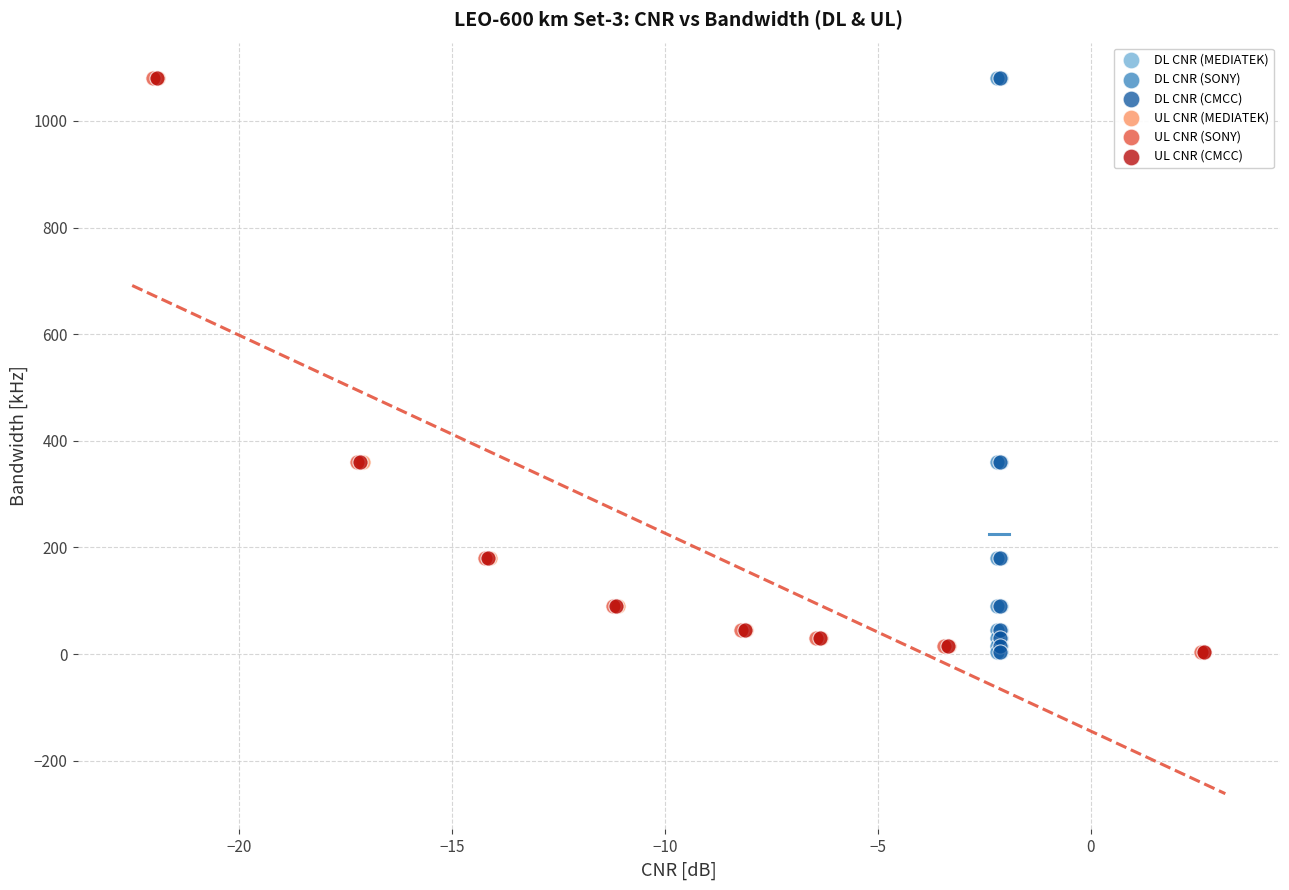

What are all the series names shown in the legend?

DL CNR (MEDIATEK), DL CNR (SONY), DL CNR (CMCC), UL CNR (MEDIATEK), UL CNR (SONY), UL CNR (CMCC)